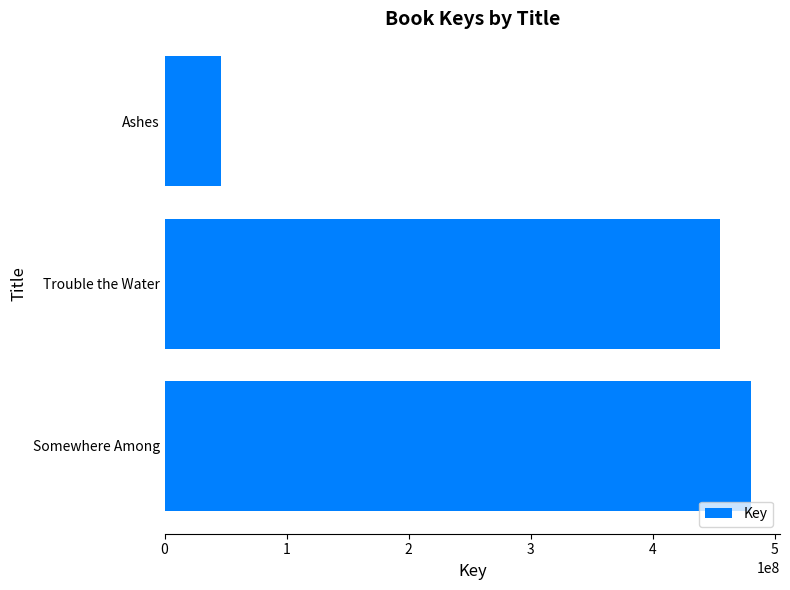

What is the maximum value shown in the chart?

480305152